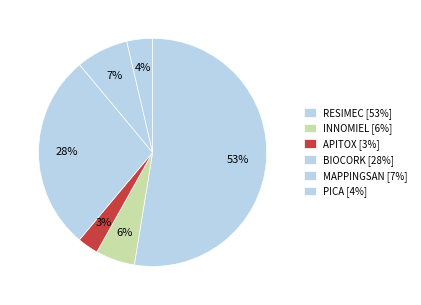

Which slice is the smallest?

APITOX